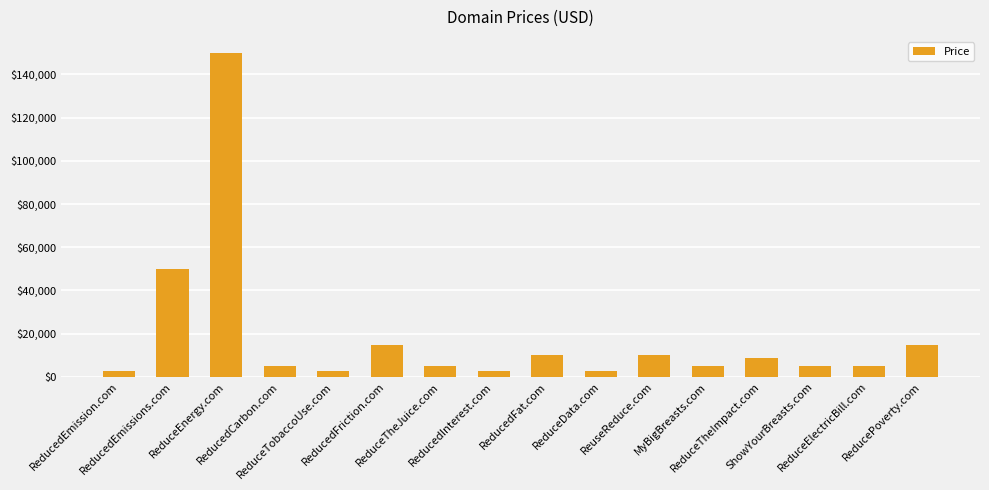

Which category has the highest value across all series?

ReduceEnergy.com